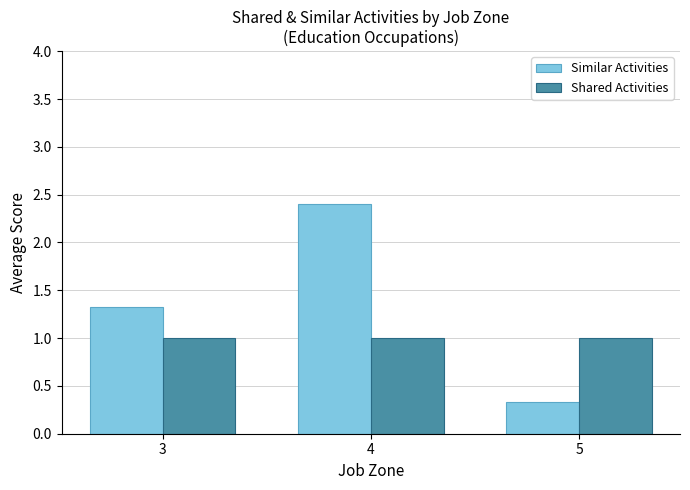

List the series in order of their peak value, highest first.

Similar Activities, Shared Activities